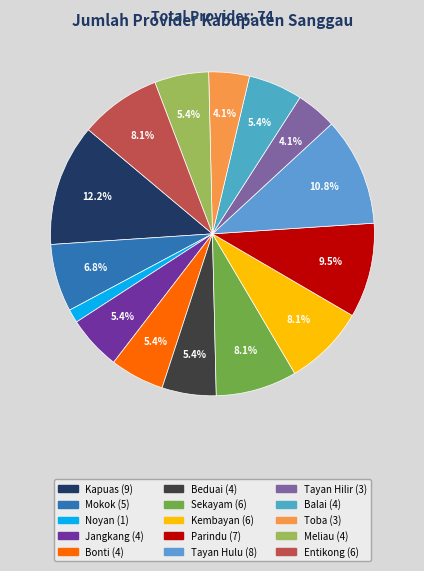

To the nearest percent, what is the combined percentage of Parindu and Kembayan?

18%